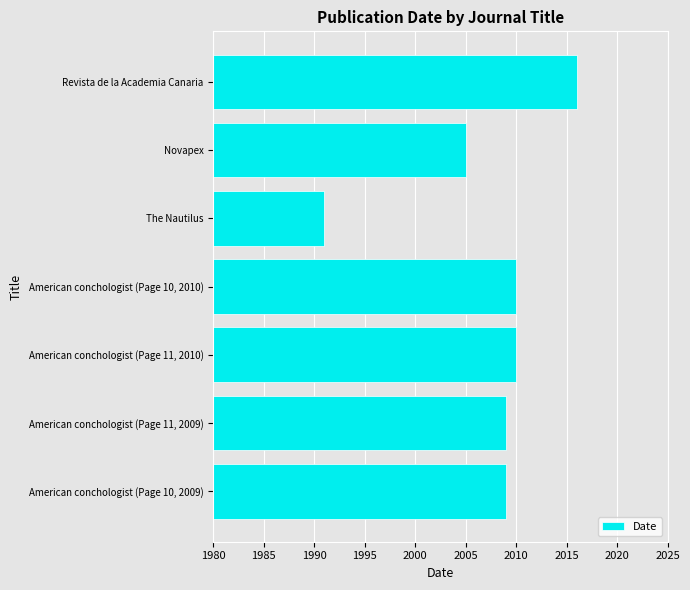

What is the change in value from American conchologist (Page 10, 2009) to American conchologist (Page 11, 2010)?

+1